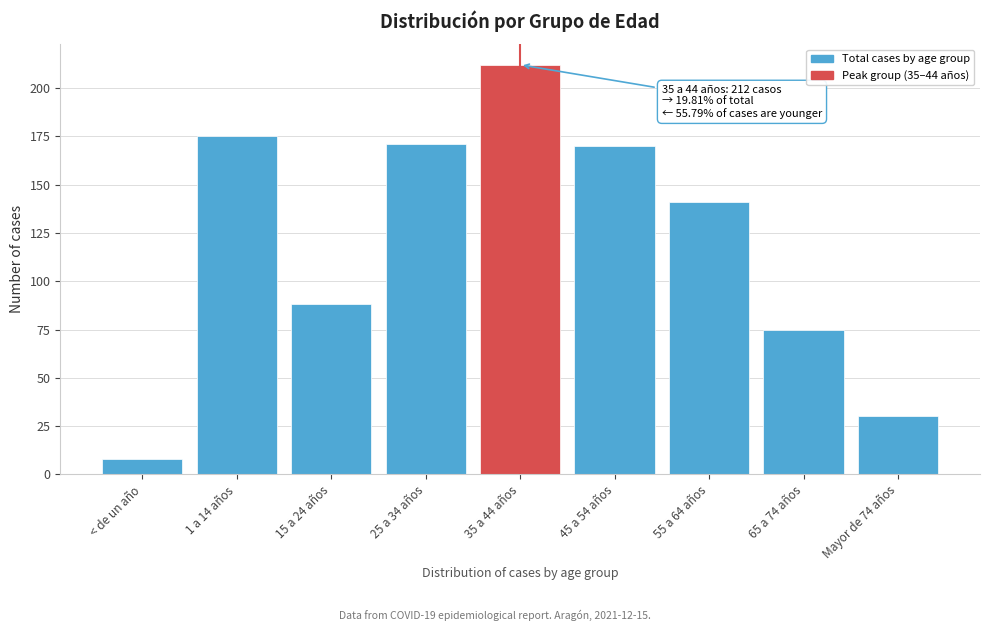

Reading left to right, list all the values displayed in this chart.

8	175	88	171	212	170	141	75	30